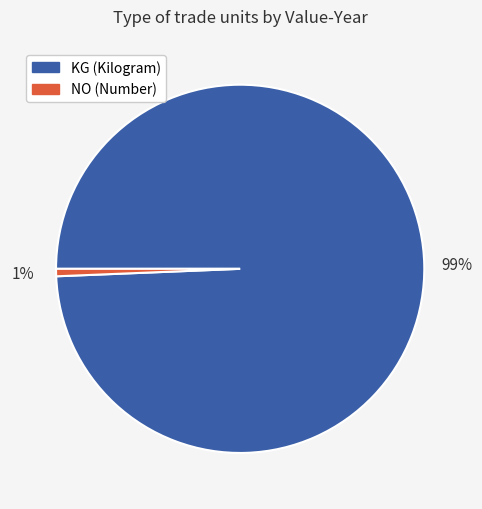

Which slice represents more than half of the pie?

KG (Kilogram)